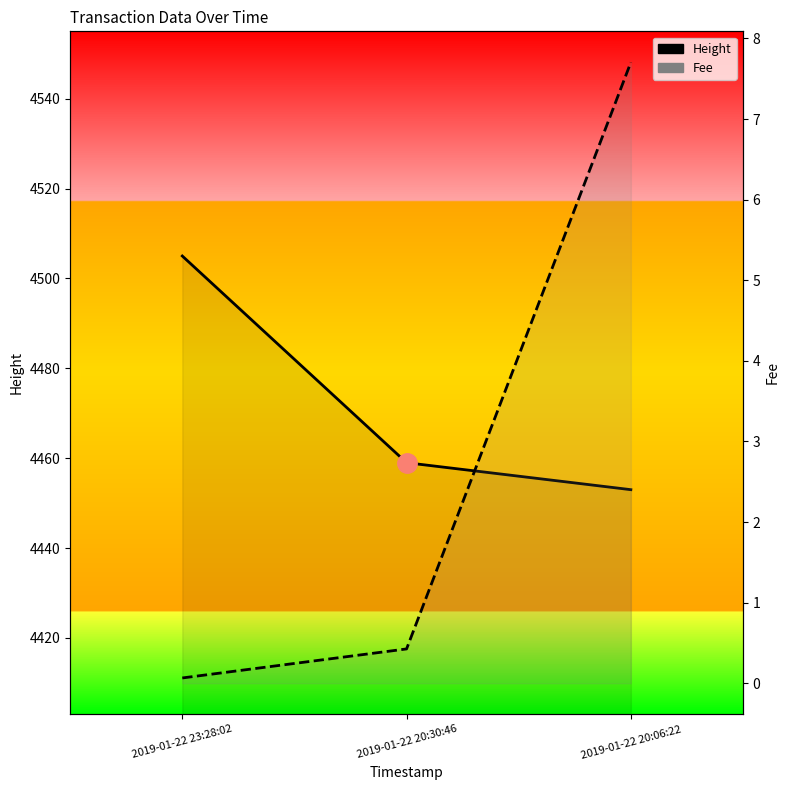

Rank the series at 2019-01-22 23:28:02 from highest to lowest value.

Height, Fee